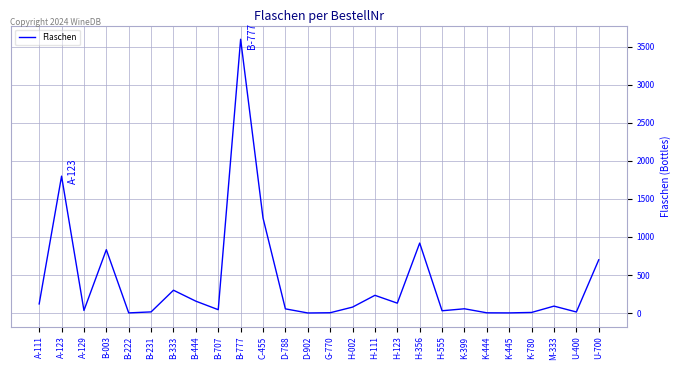

Where is the first local minimum?

A-129